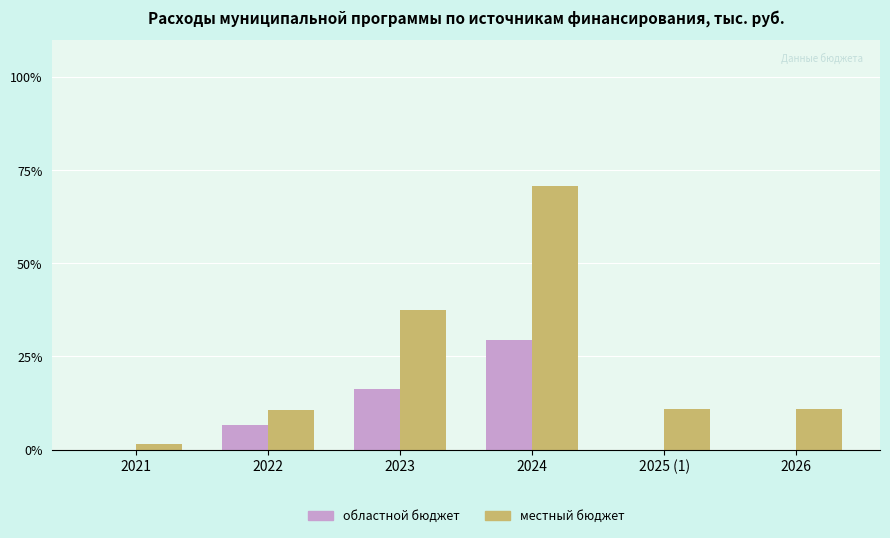

Is the value of областной бюджет at 2023 greater than the value of местный бюджет at 2024?

No